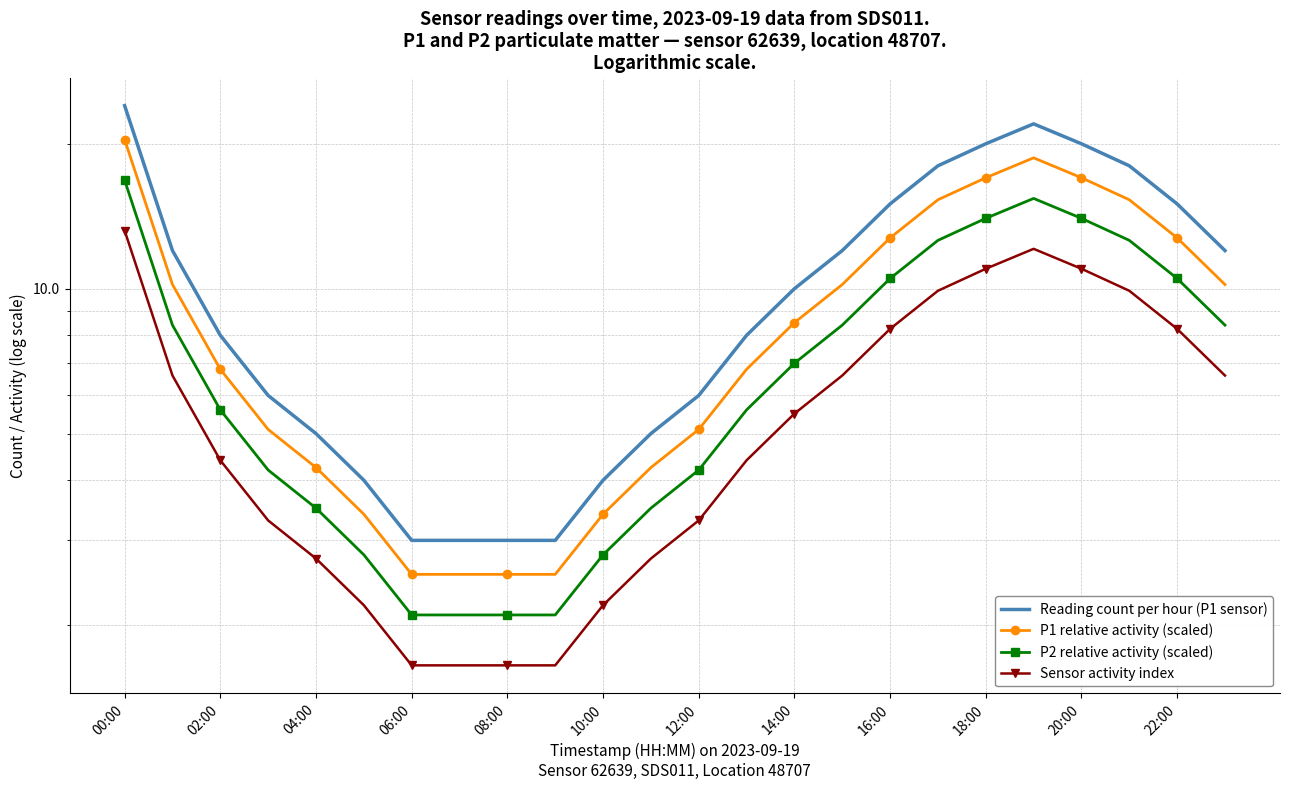

What is the label of the 17th point from the left?

16:00